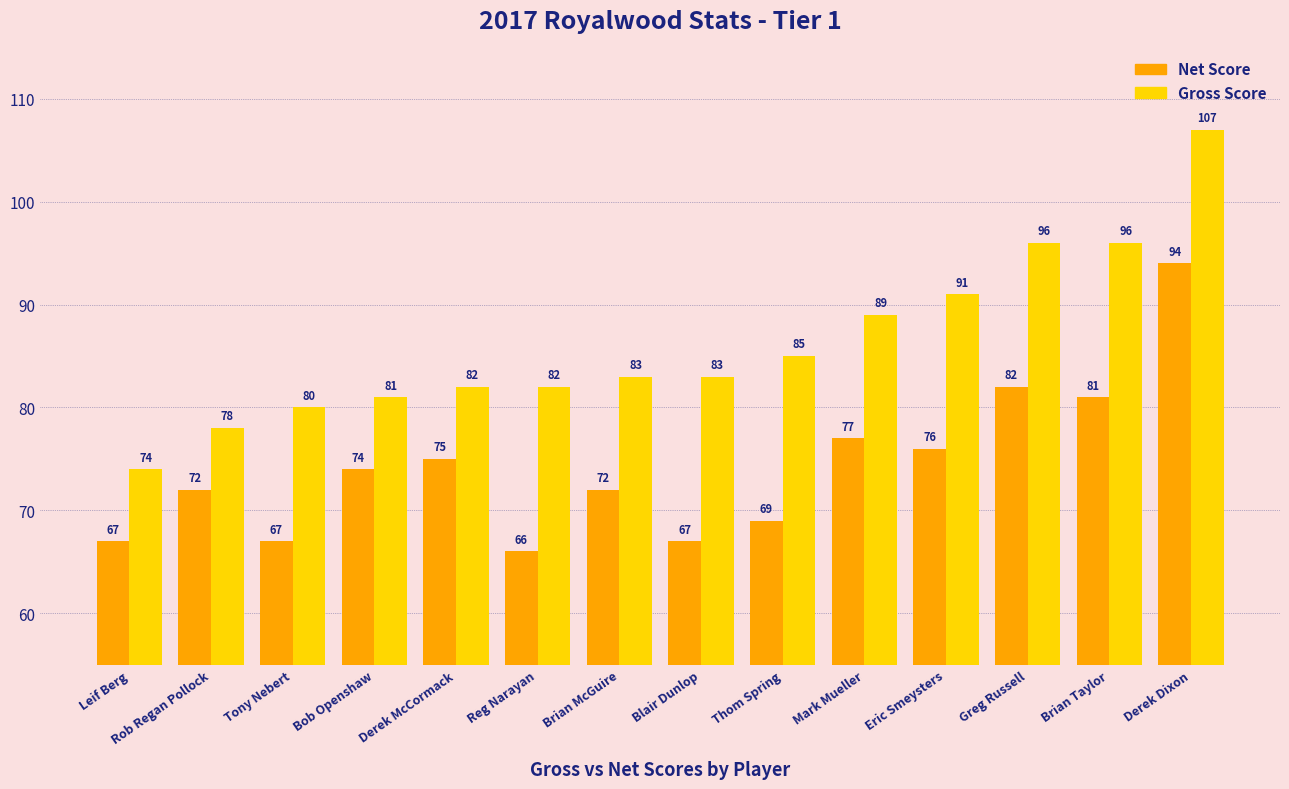

At which category does the chart reach its minimum across all series?

Reg Narayan